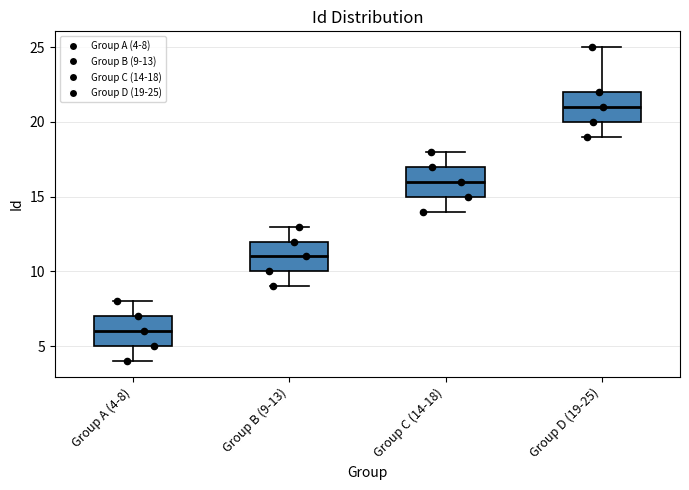

Reading left to right, transcribe this box plot: for each box, give where its median line is, the range the box spans, and where its two whiskers end, as read against the y-axis. The values are not printed on the chart, so give them approximately, as read against the axis.

Group A (4-8): median 6, box 5 to 7, whiskers 4 to 8
Group B (9-13): median 11, box 10 to 12, whiskers 9 to 13
Group C (14-18): median 16, box 15 to 17, whiskers 14 to 18
Group D (19-25): median 21, box 20 to 22, whiskers 19 to 25